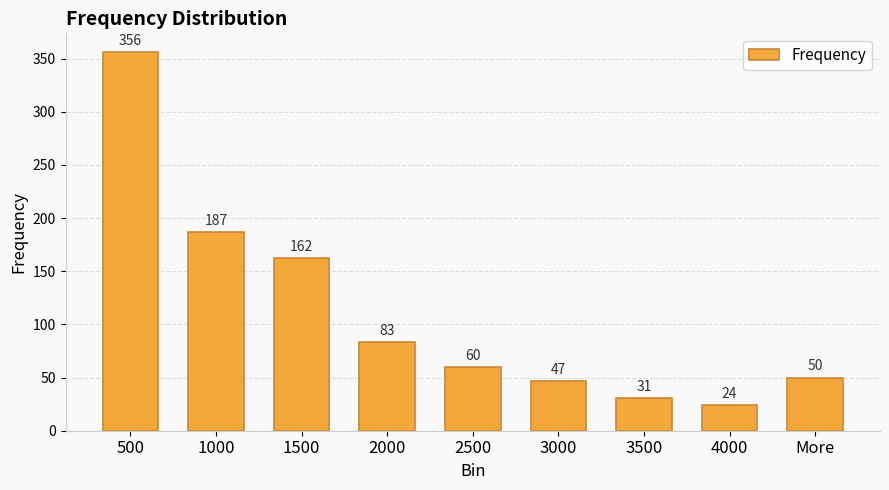

True or false: the data shows 162 at 1500.

True